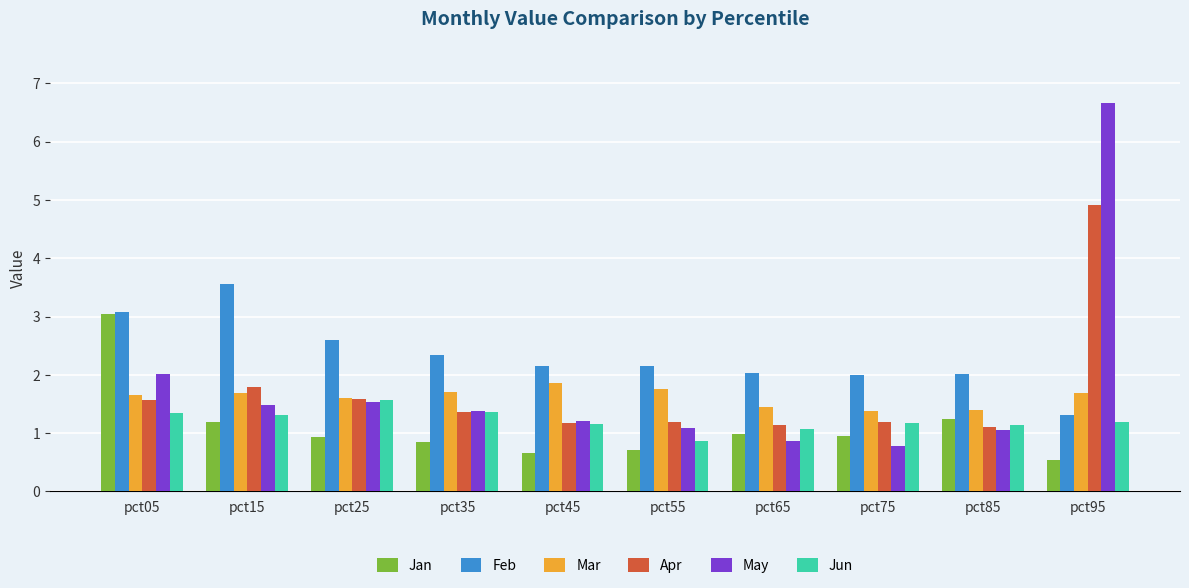

At which label does Jun reach its minimum?

pct55